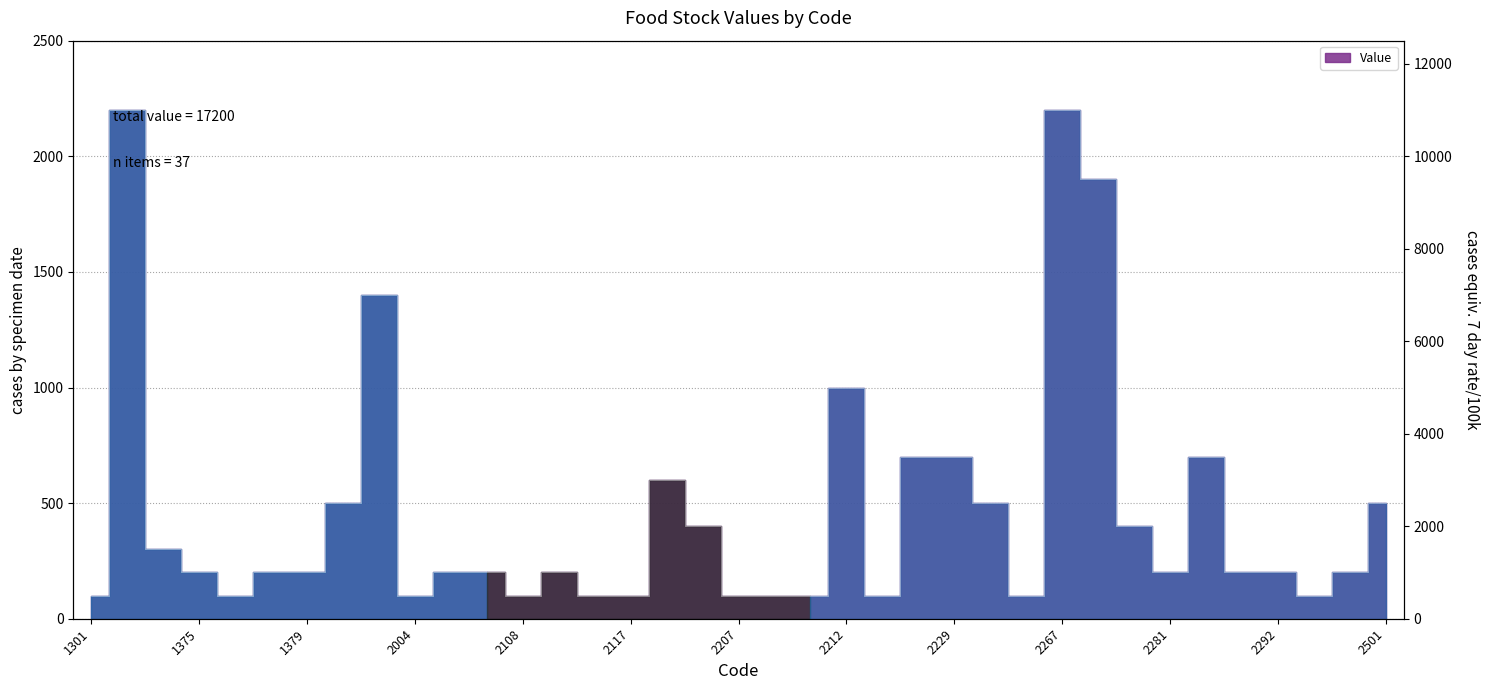

What is the maximum value shown in the chart?

2200